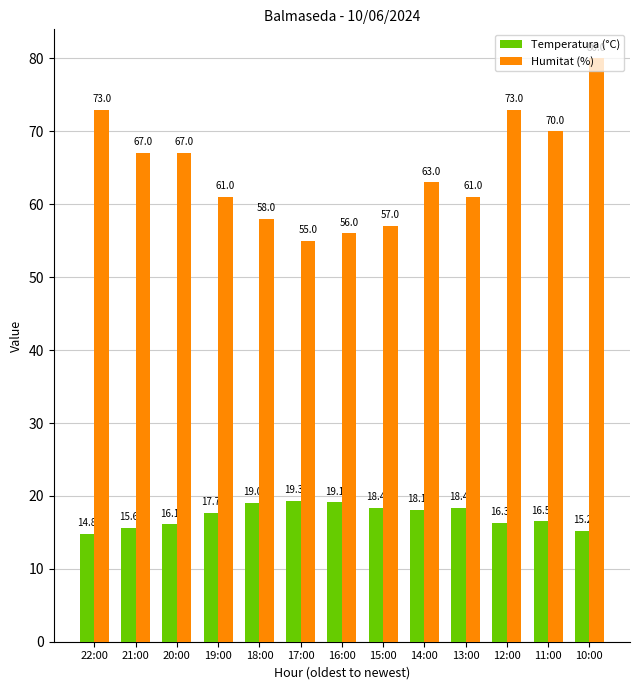

Is it true that Temperatura (°C) equals 16.3 at 12:00?

True